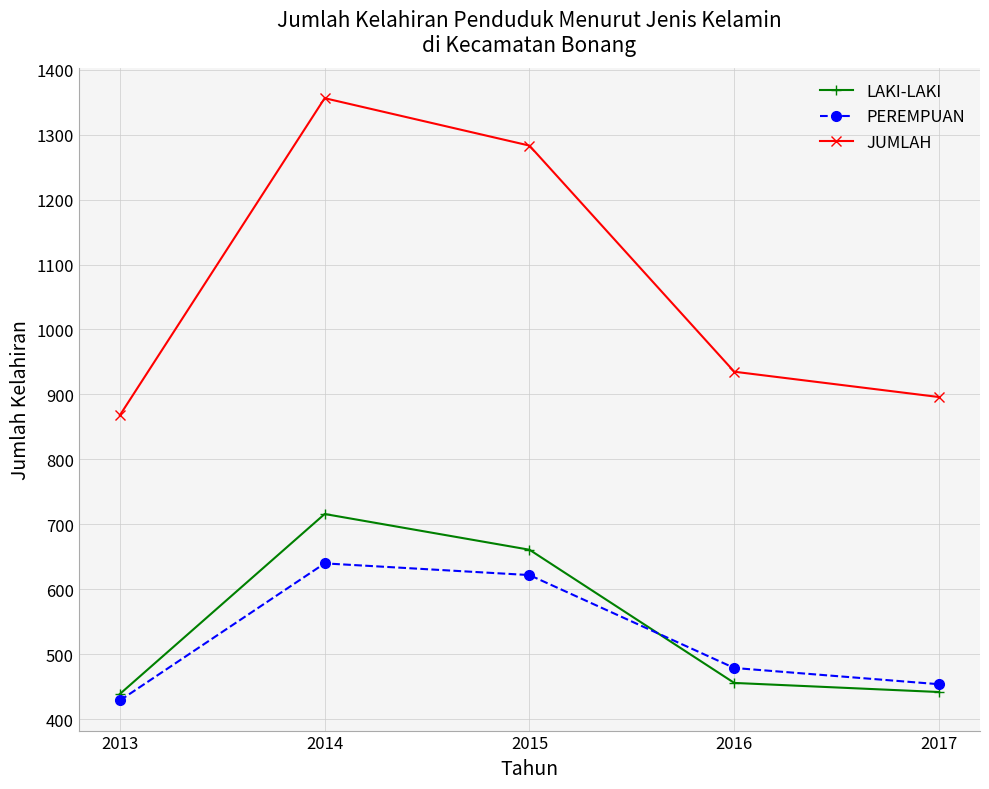

Rank the series by their maximum value, from highest to lowest.

JUMLAH, LAKI-LAKI, PEREMPUAN